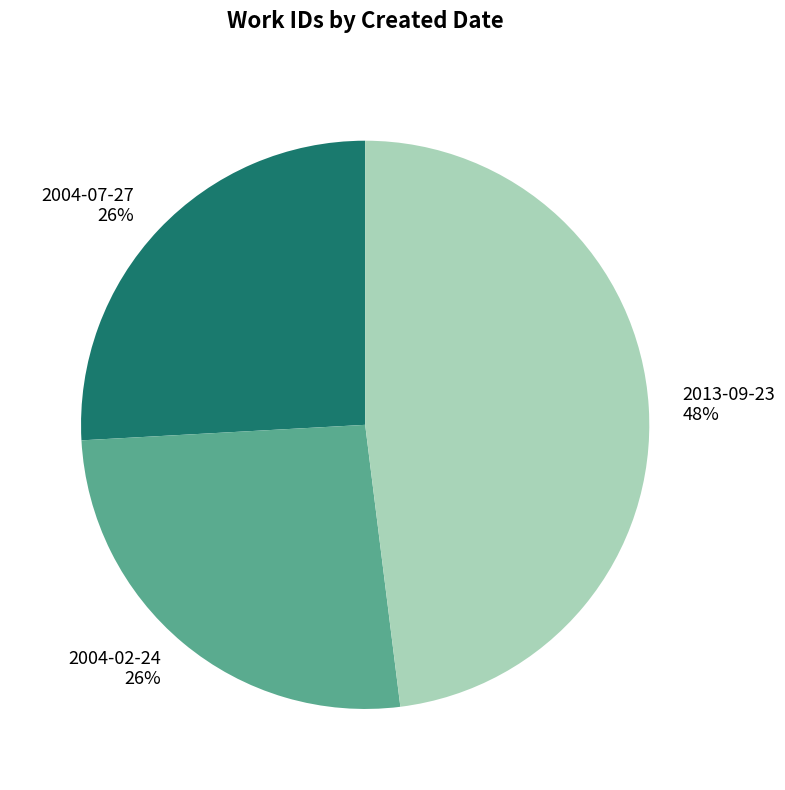

Which category has the biggest portion of the pie?

2013-09-23